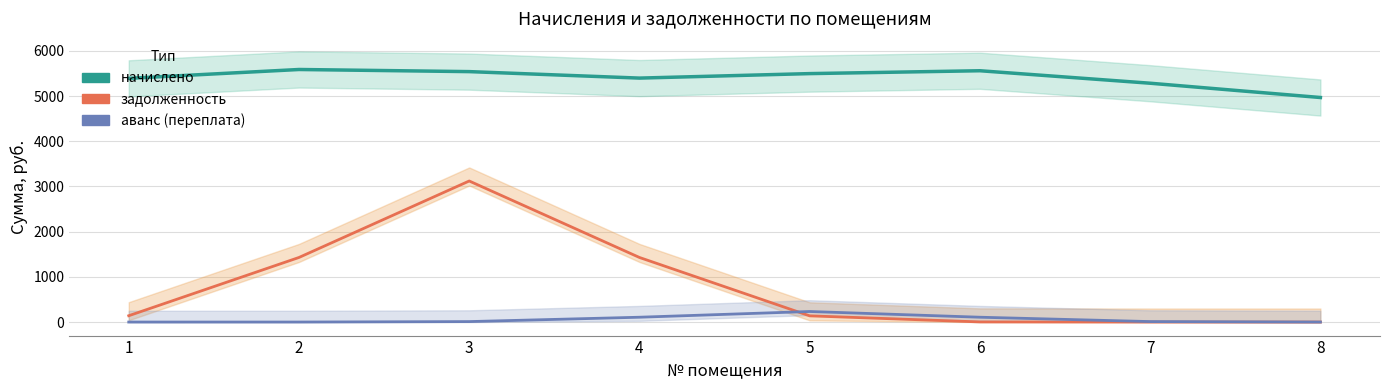

The аванс (переплата) series shows 10.3 at 3. True or false?

True